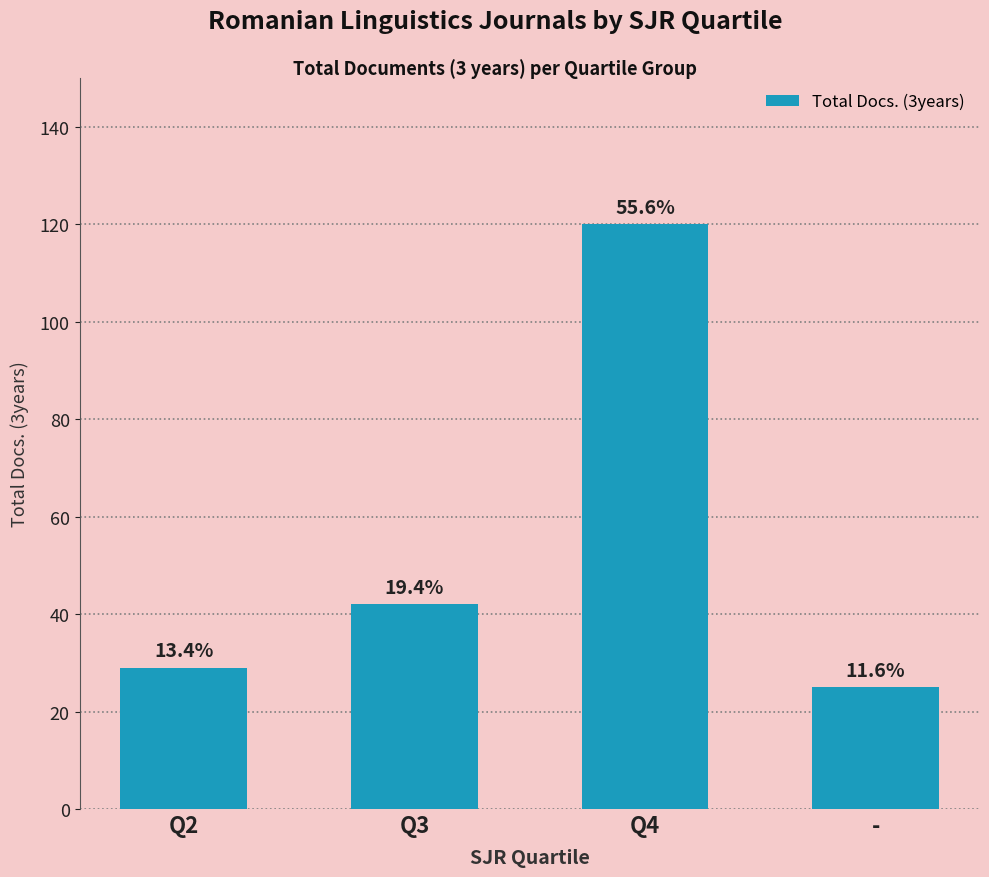

What is the ratio of the value at - to the value at Q4?

0.2